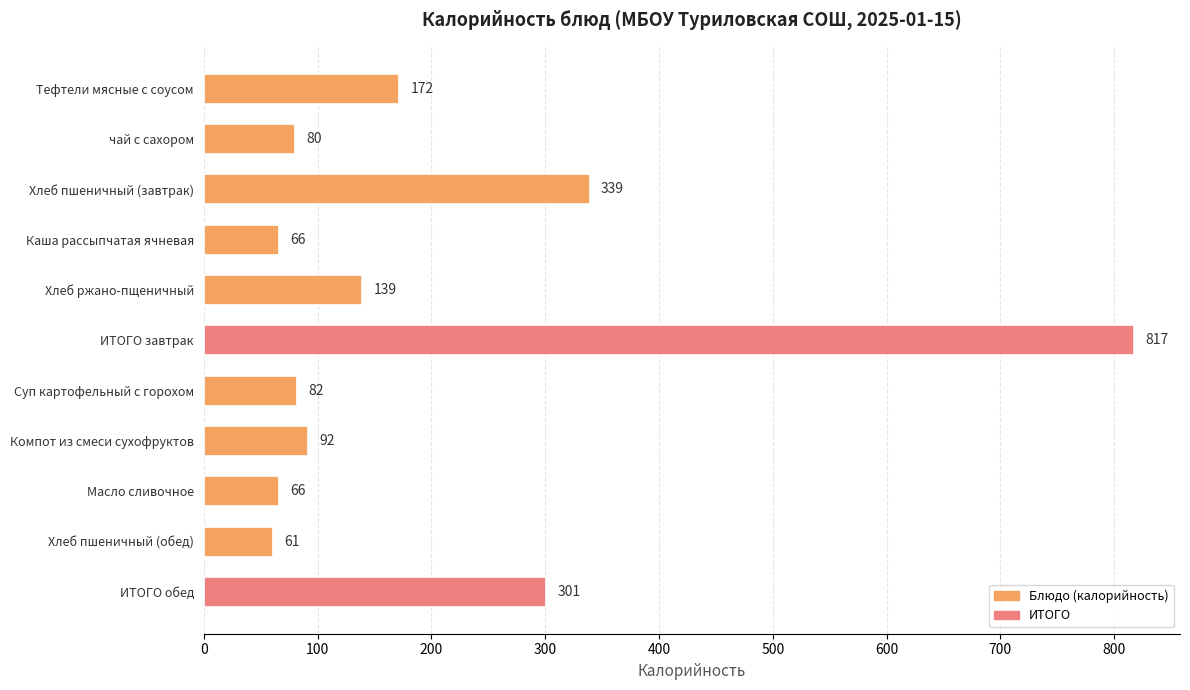

Which has a higher value, Каша рассыпчатая ячневая or Суп картофельный с горохом?

Суп картофельный с горохом